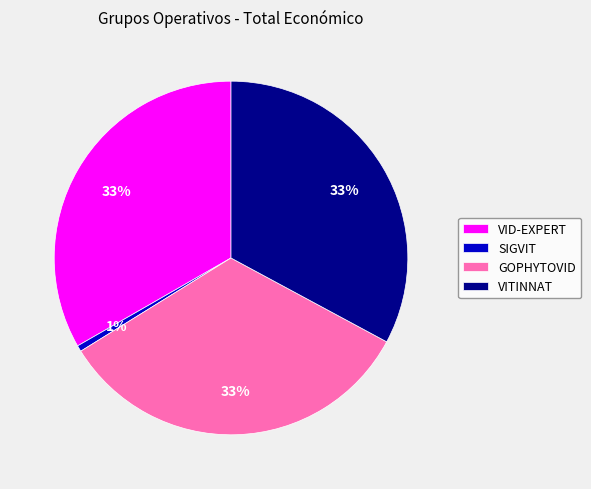

How many slices are in this pie chart?

4